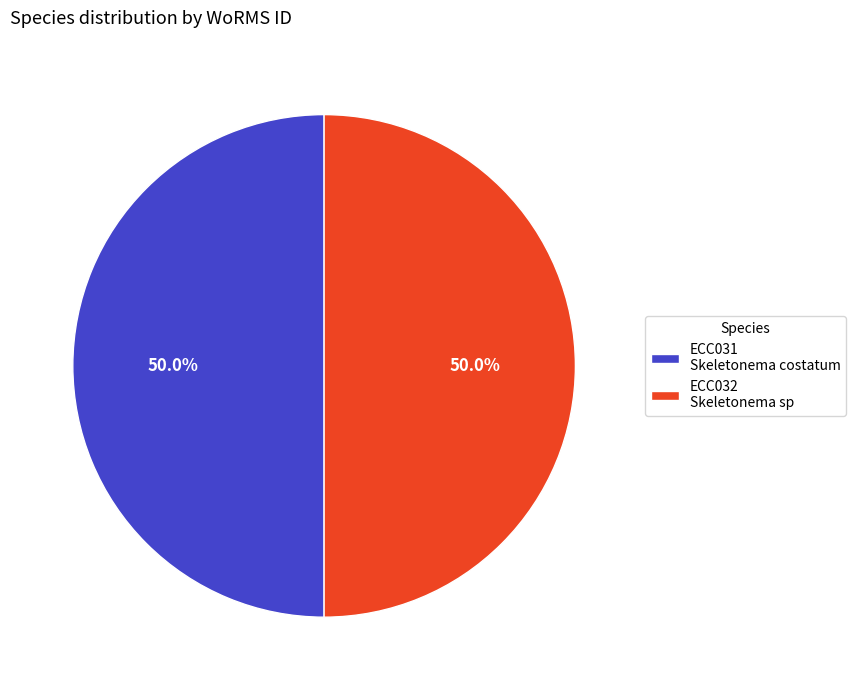

Approximately how many times larger is the value at ECC031 Skeletonema costatum compared to ECC032 Skeletonema sp?

1.0